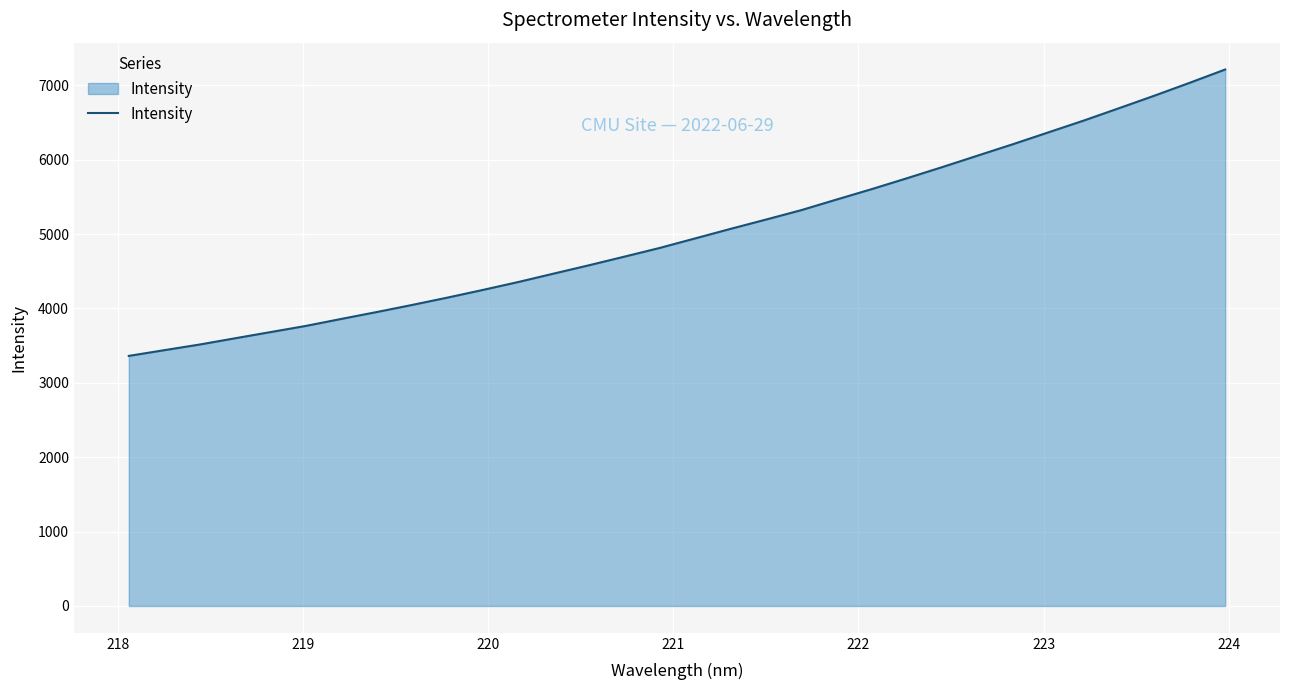

What is the smallest value displayed?

3361.7